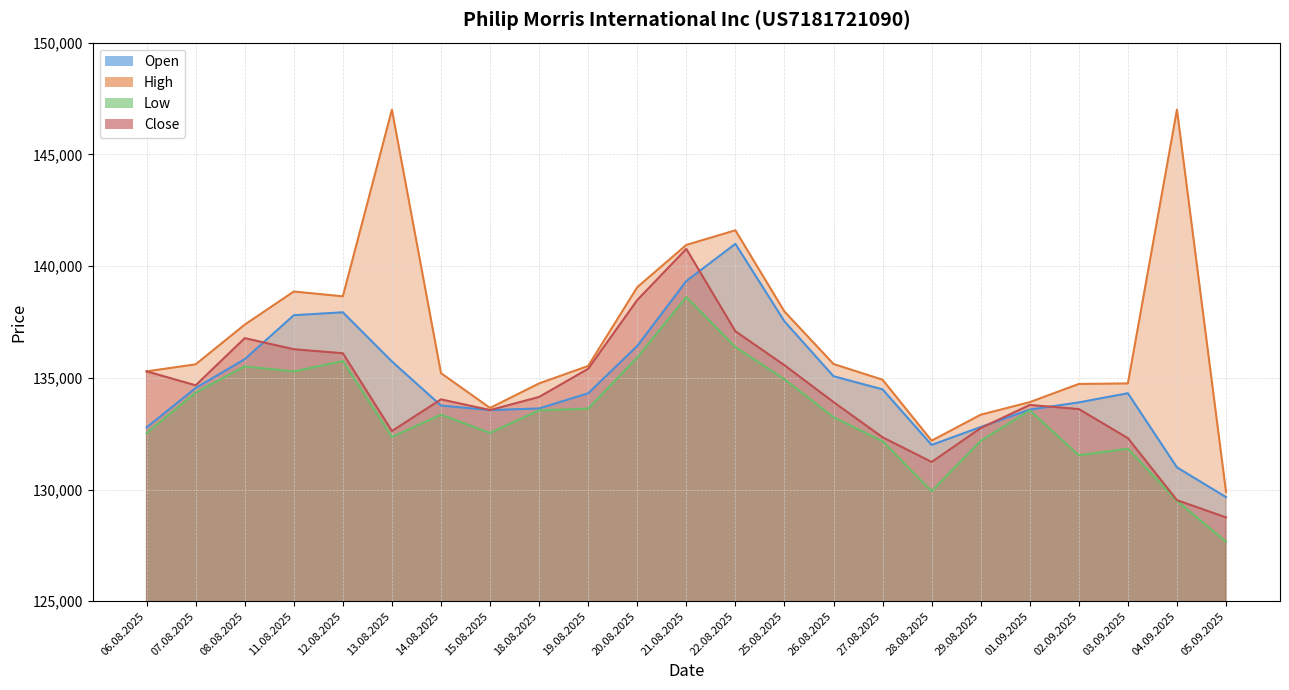

What is the value of the High point at the 18th from the left?

133347